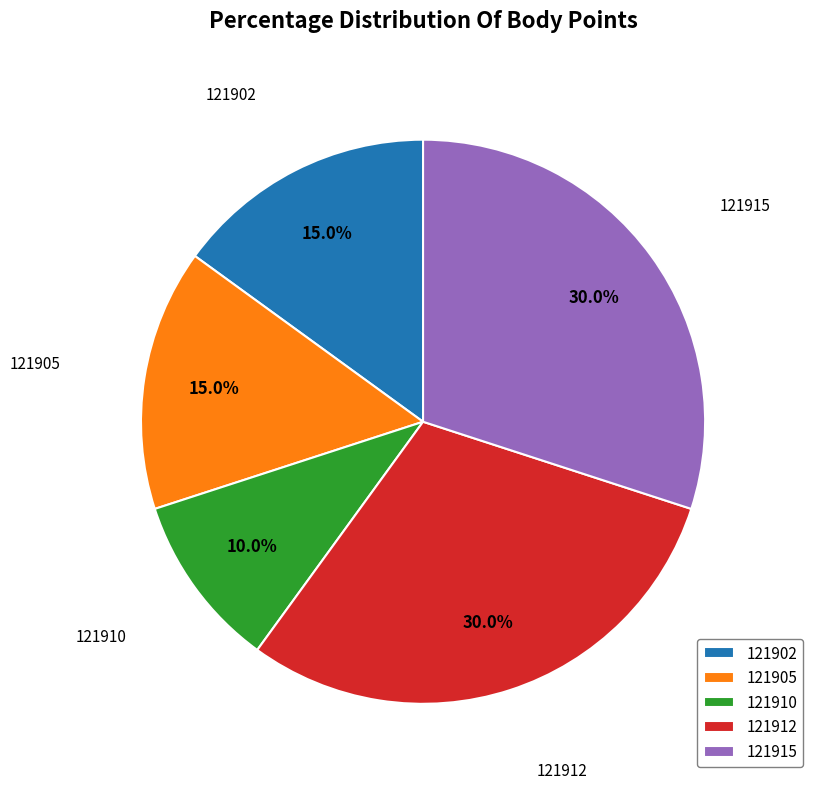

To the nearest percent, what portion does 121902 represent?

15%